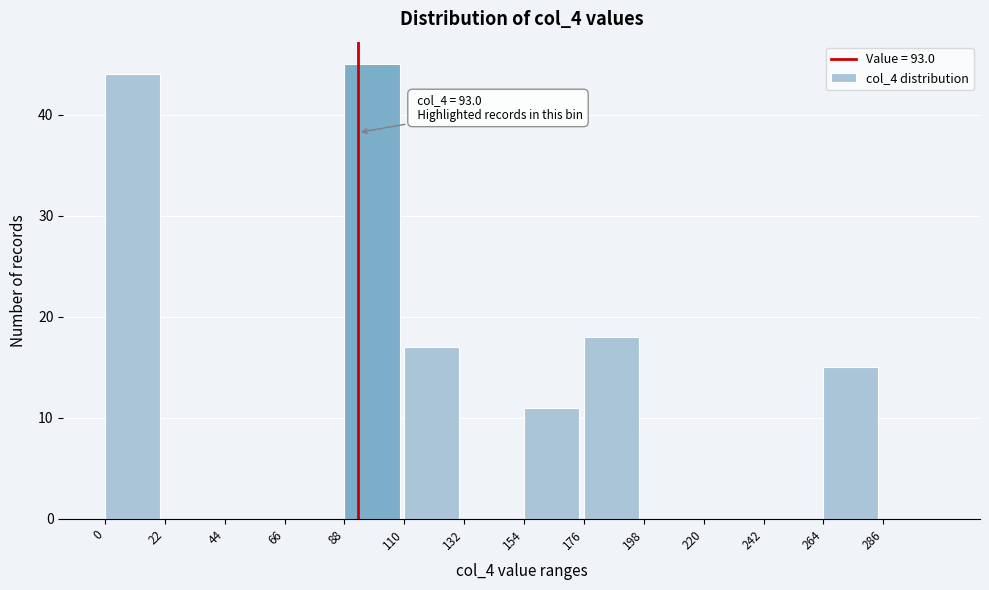

Over which range of the x-axis is the bar tallest?

88 to 110